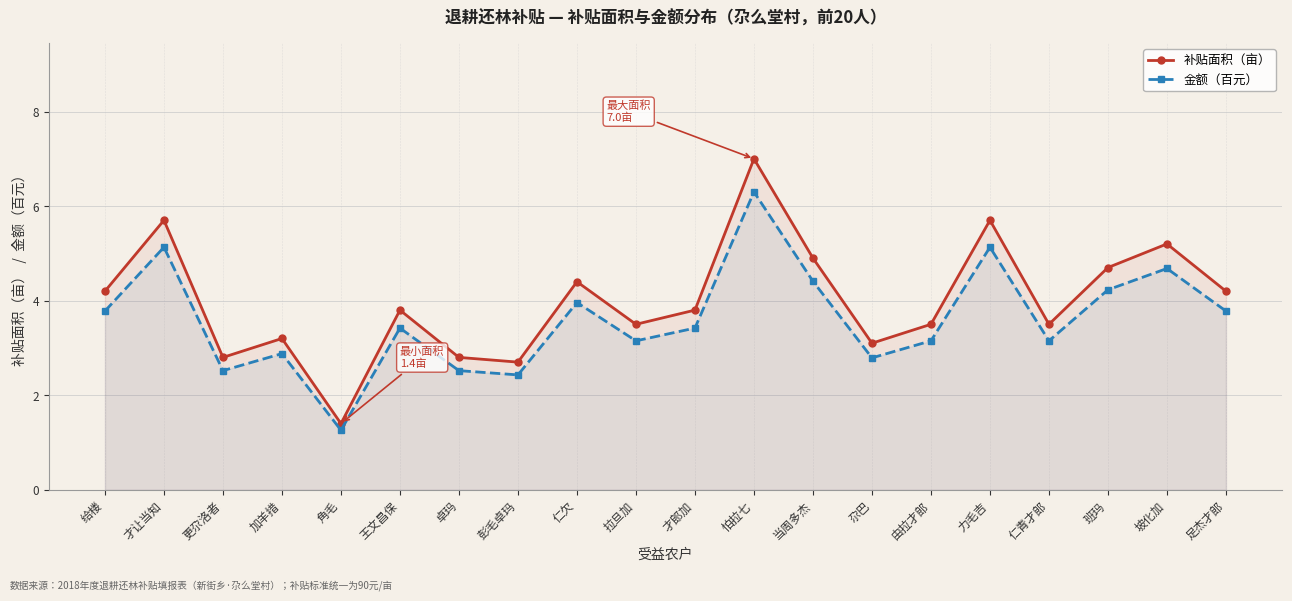

At how many categories does at least one series exceed 6?

1